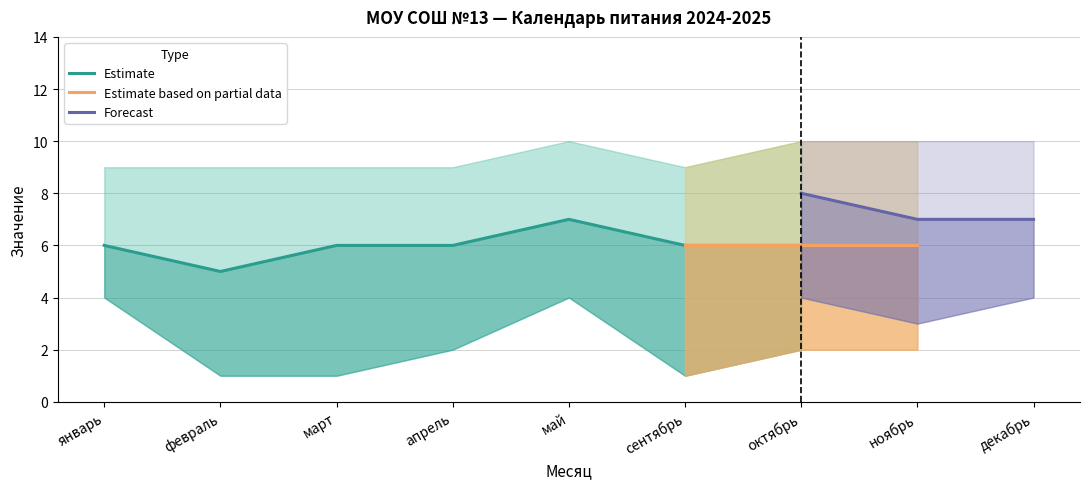

True or false: lower_forecast and upper_forecast intersect in this chart.

False